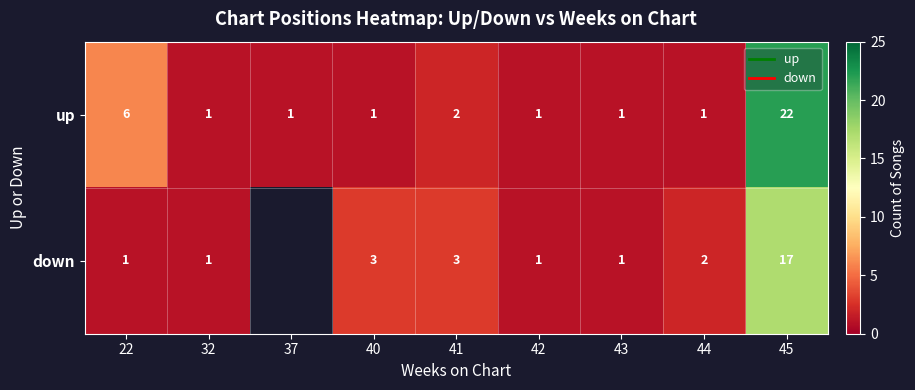

What is the minimum value shown in the chart?

1.0